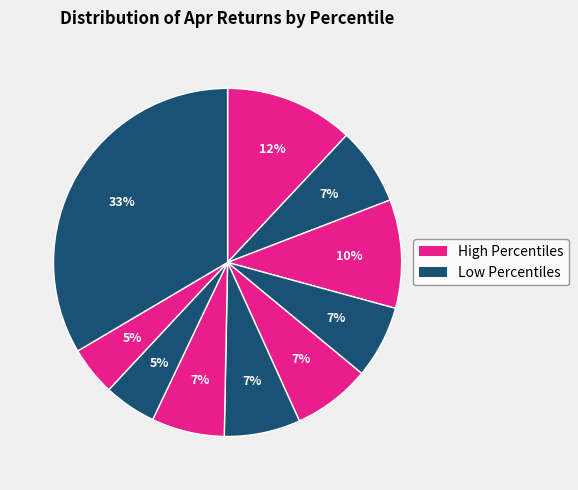

Count the number of slices in the pie.

10